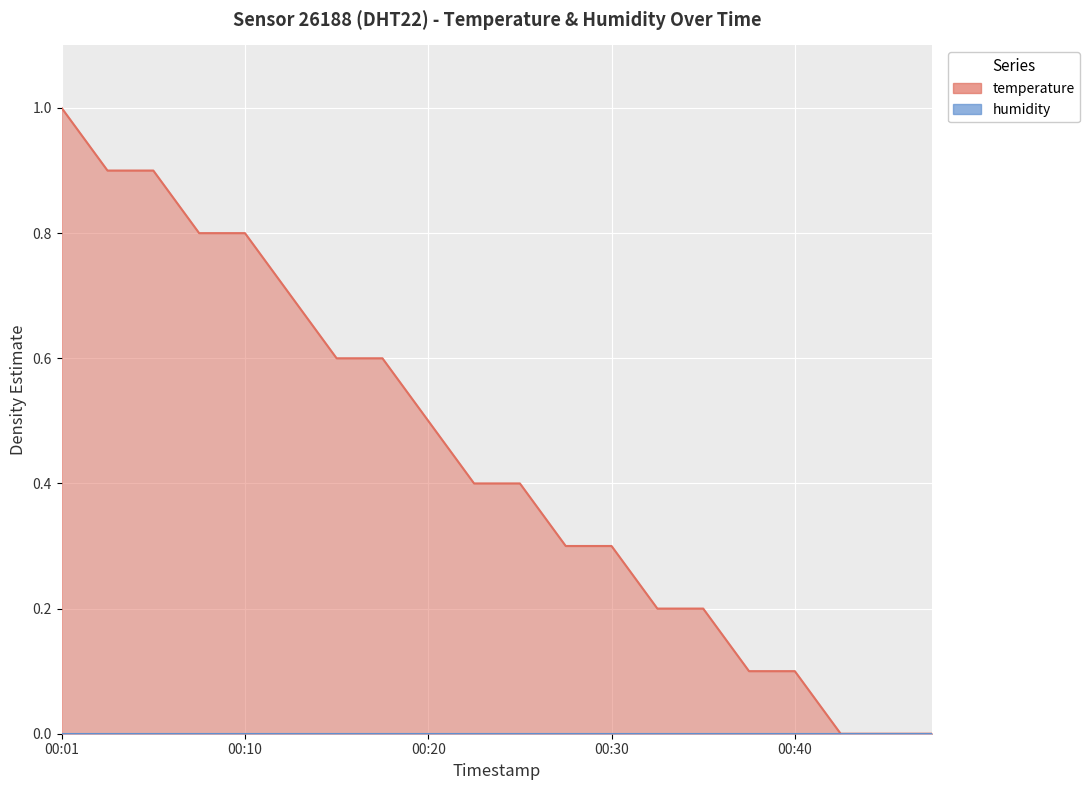

What is the value of the 11th point from the left?

0.4